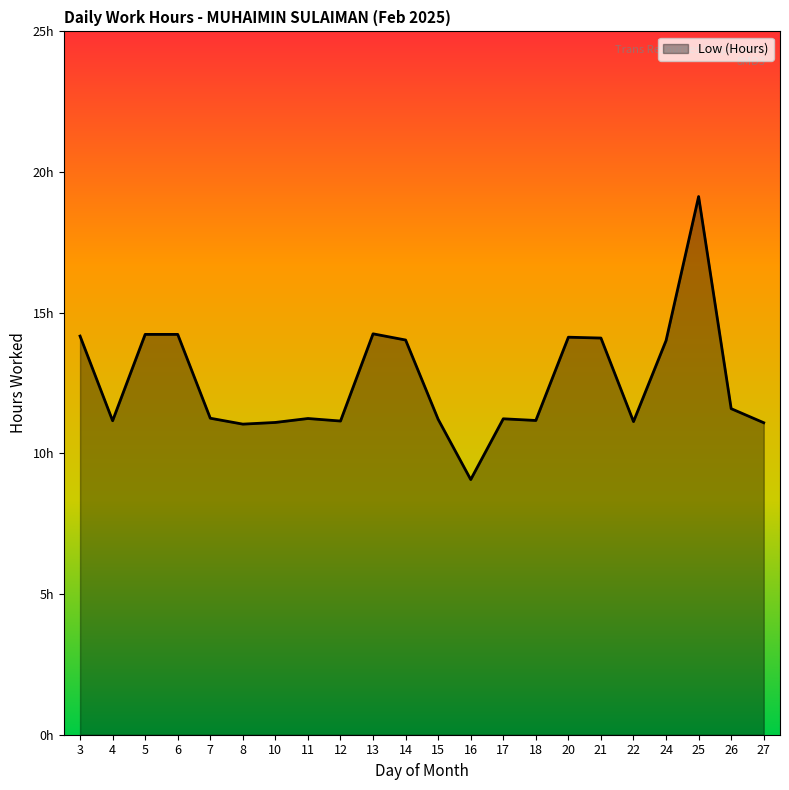

How many interior local valleys (lower than both neighbors) does the data have?

6